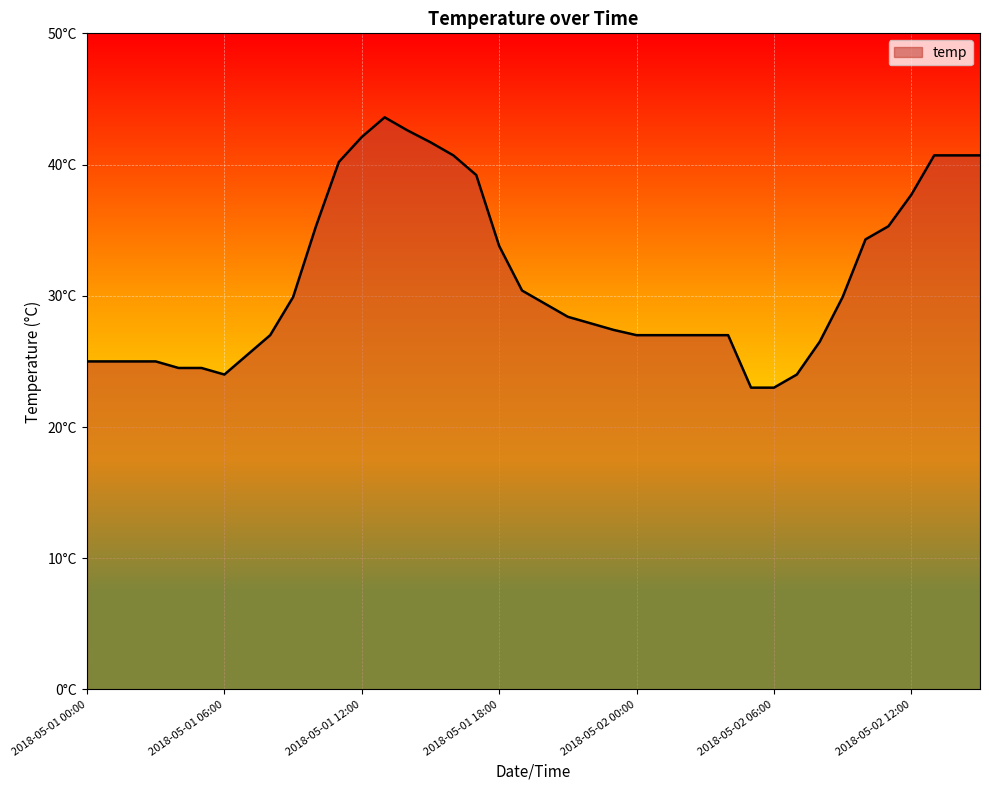

Does the chart display data point markers on the line(s)?

No